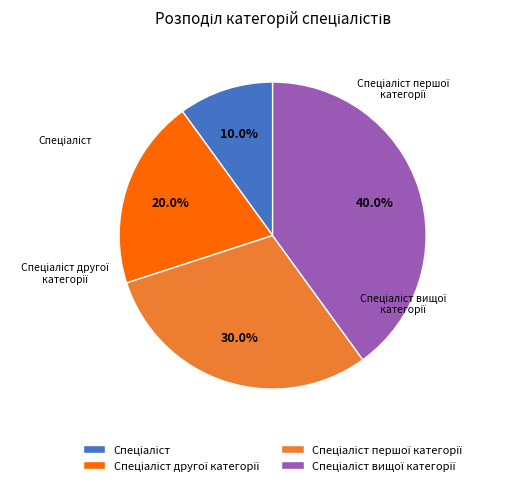

Is there a majority slice in this chart?

No